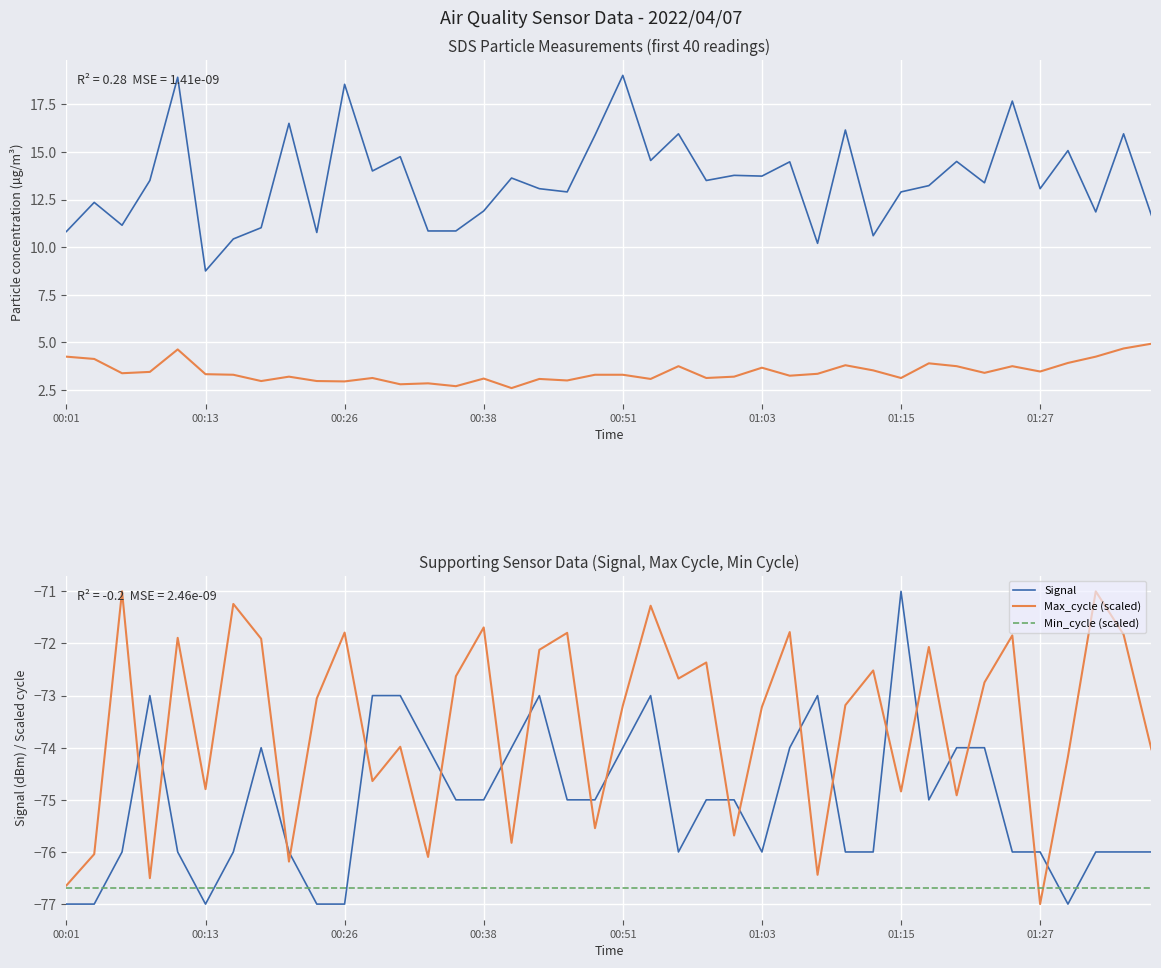

Count the number of data series in this chart.

5